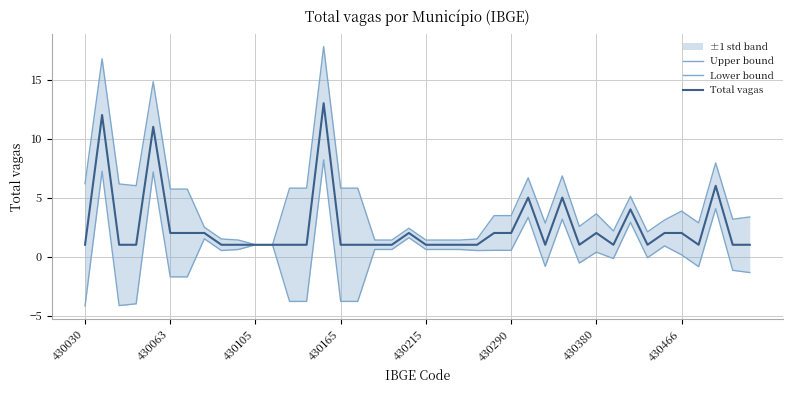

What is the difference between the Total vagas values at 16 and 35?

1.0